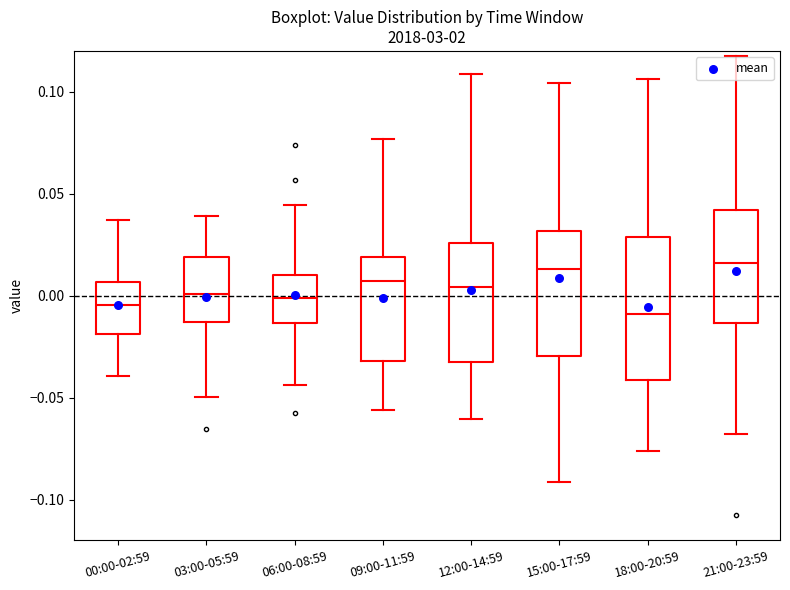

Reading left to right, transcribe this box plot: for each box, give where its median line is, the range the box spans, and where its two whiskers end, as read against the y-axis. The values are not printed on the chart, so give them approximately, as read against the axis.

00:00-02:59: median -0.005, box -0.020 to 0.005, whiskers -0.040 to 0.035
03:00-05:59: median 0.000, box -0.015 to 0.020, whiskers -0.050 to 0.040
06:00-08:59: median 0.000, box -0.015 to 0.010, whiskers -0.045 to 0.045
09:00-11:59: median 0.005, box -0.030 to 0.020, whiskers -0.055 to 0.075
12:00-14:59: median 0.005, box -0.035 to 0.025, whiskers -0.060 to 0.110
15:00-17:59: median 0.015, box -0.030 to 0.030, whiskers -0.090 to 0.105
18:00-20:59: median -0.010, box -0.040 to 0.030, whiskers -0.075 to 0.105
21:00-23:59: median 0.015, box -0.015 to 0.040, whiskers -0.070 to 0.115